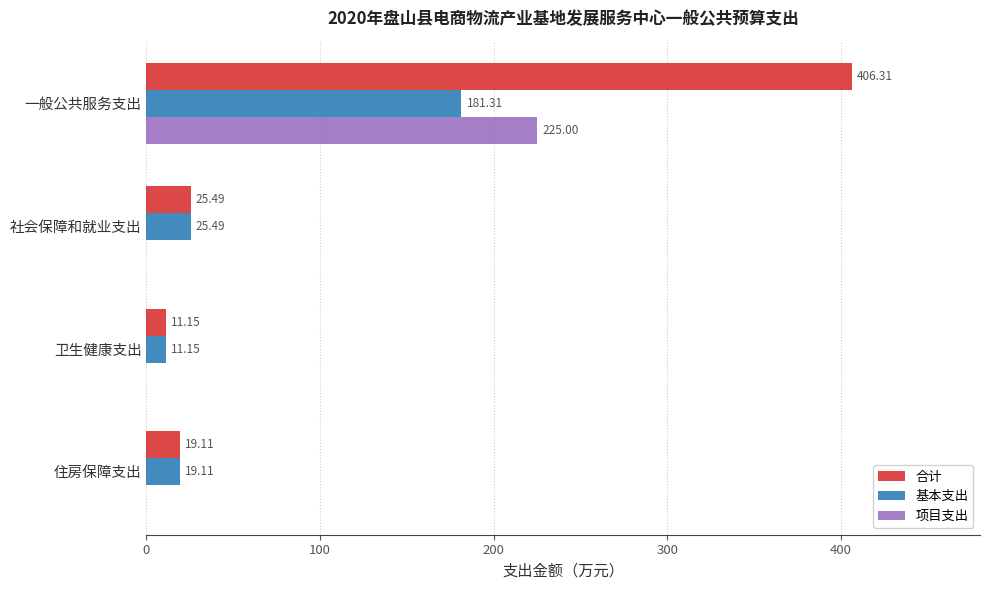

Which series changed the most between 一般公共服务支出 and 社会保障和就业支出?

合计